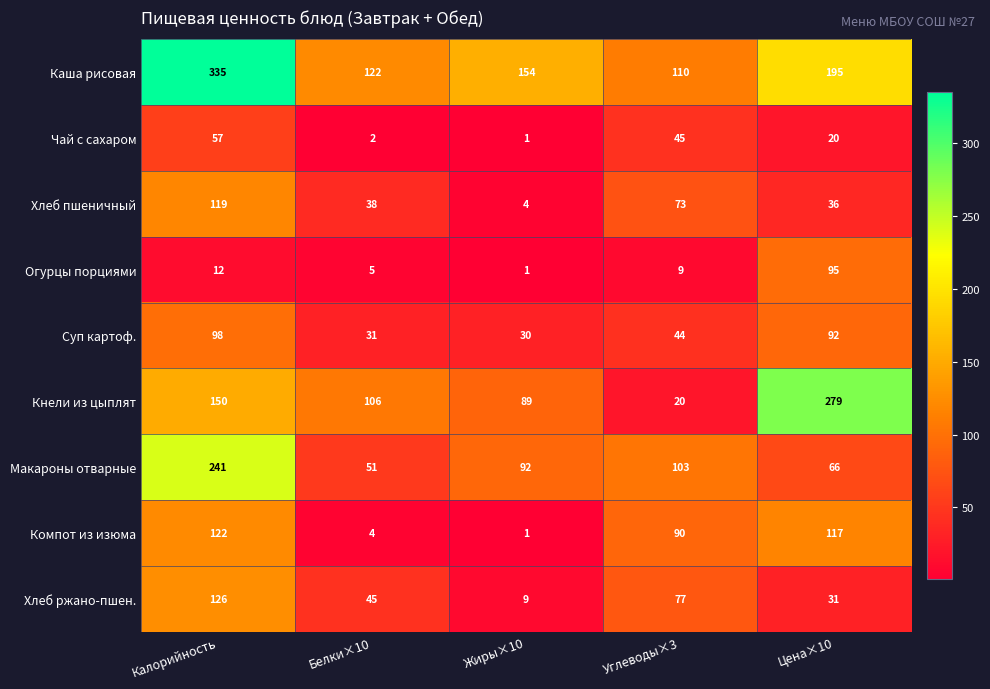

Which label corresponds to the smallest value in the chart?

Жиры×10